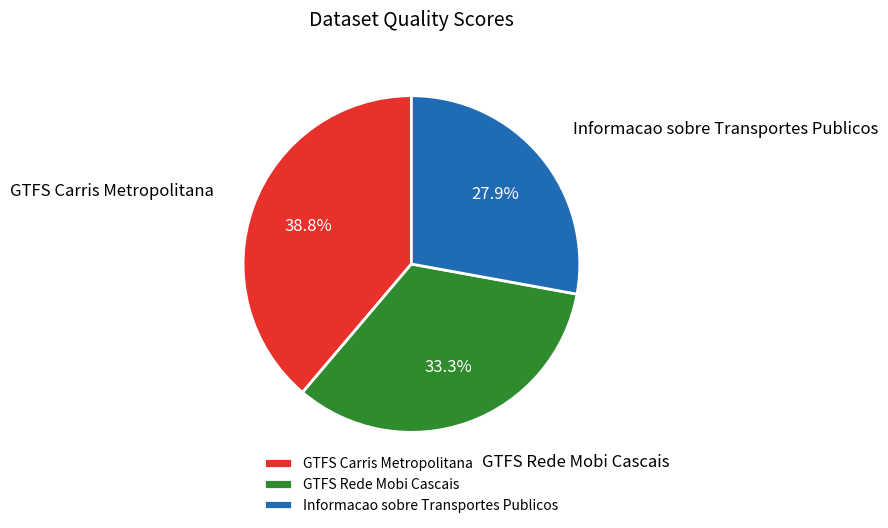

Rank the categories by value from lowest to highest.

Informacao sobre Transportes Publicos, GTFS Rede Mobi Cascais, GTFS Carris Metropolitana